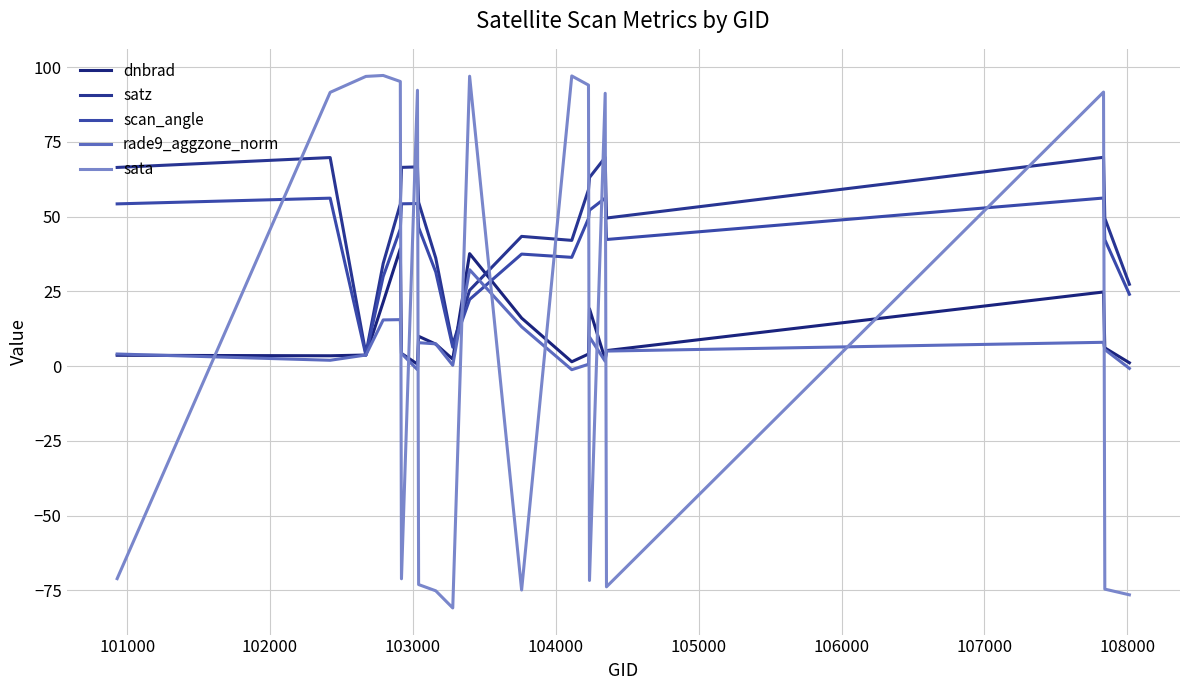

True or false: satz has more than 1 interior local peaks.

True